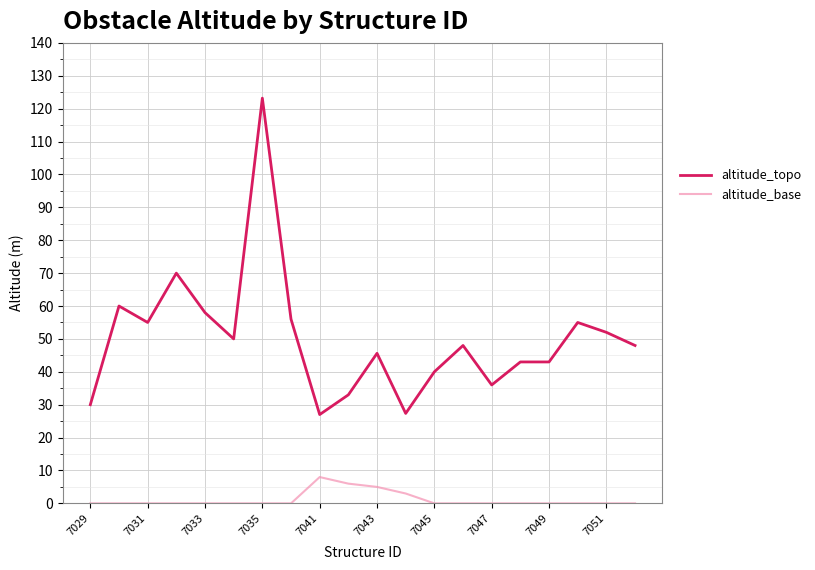

What is the maximum value for altitude_base?

8.0